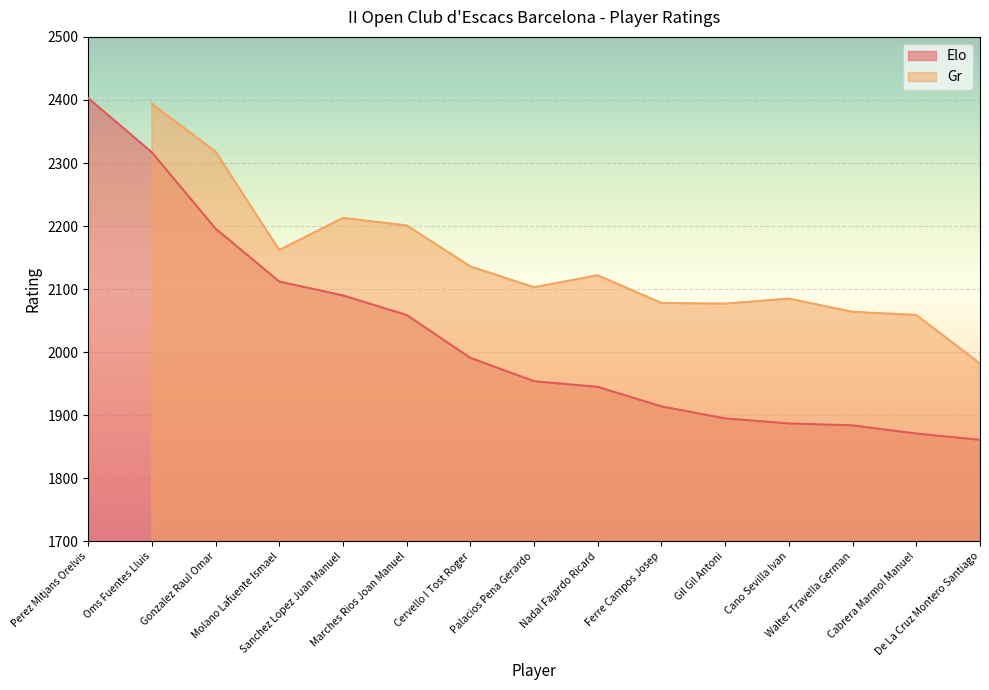

Where is the data nearest to the value 2132?

Molano Lafuente Ismael